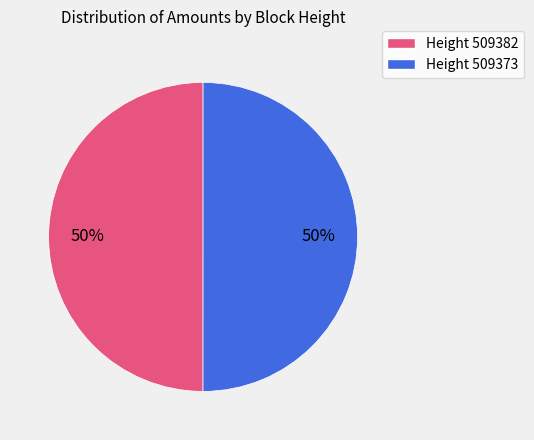

Approximately how many times larger is the value at Height 509373 compared to Height 509382?

1.0